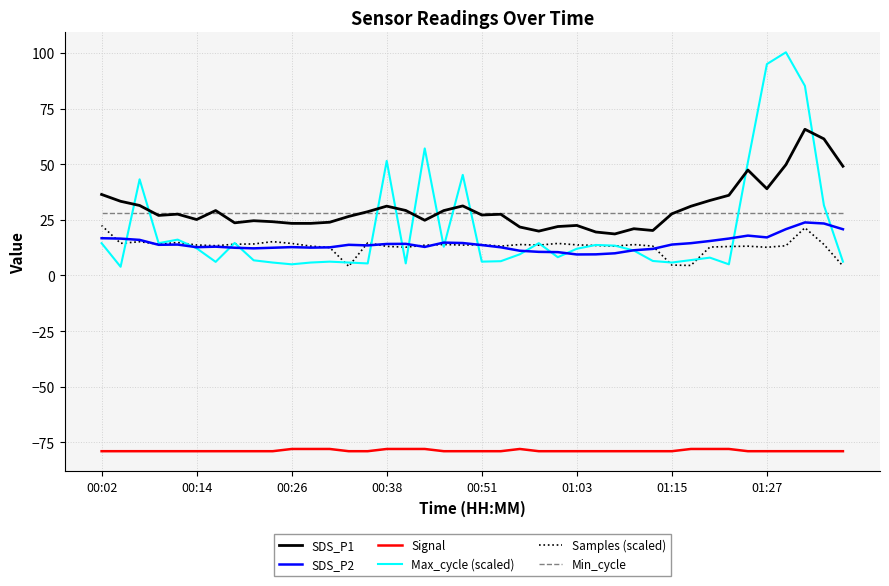

Which series has the largest range (max minus min)?

Max_cycle (scaled)